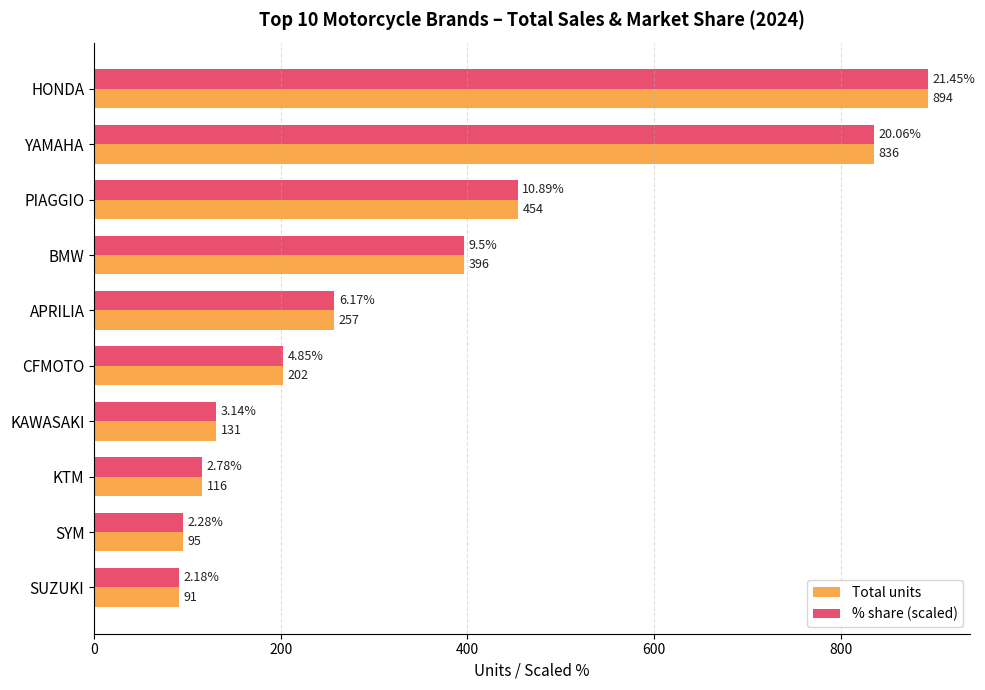

Which category has the lowest value across all series?

SUZUKI